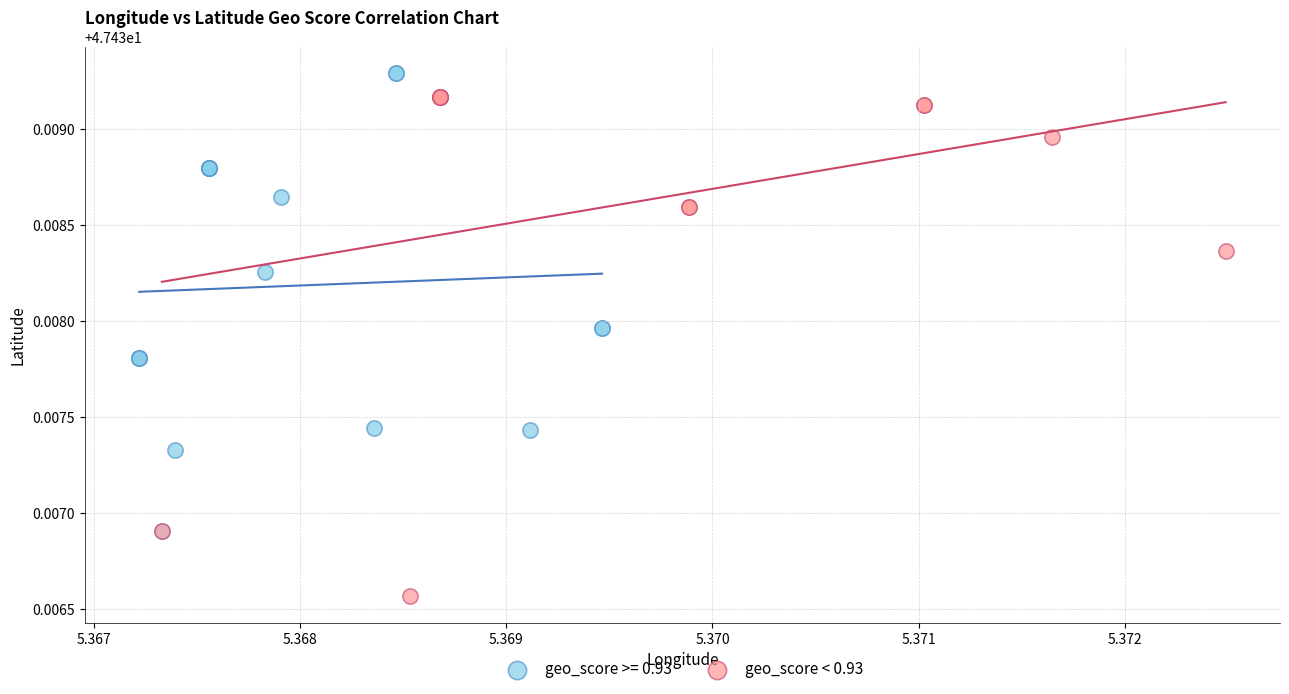

Which series contains the lowest Y value?

geo_score < 0.93